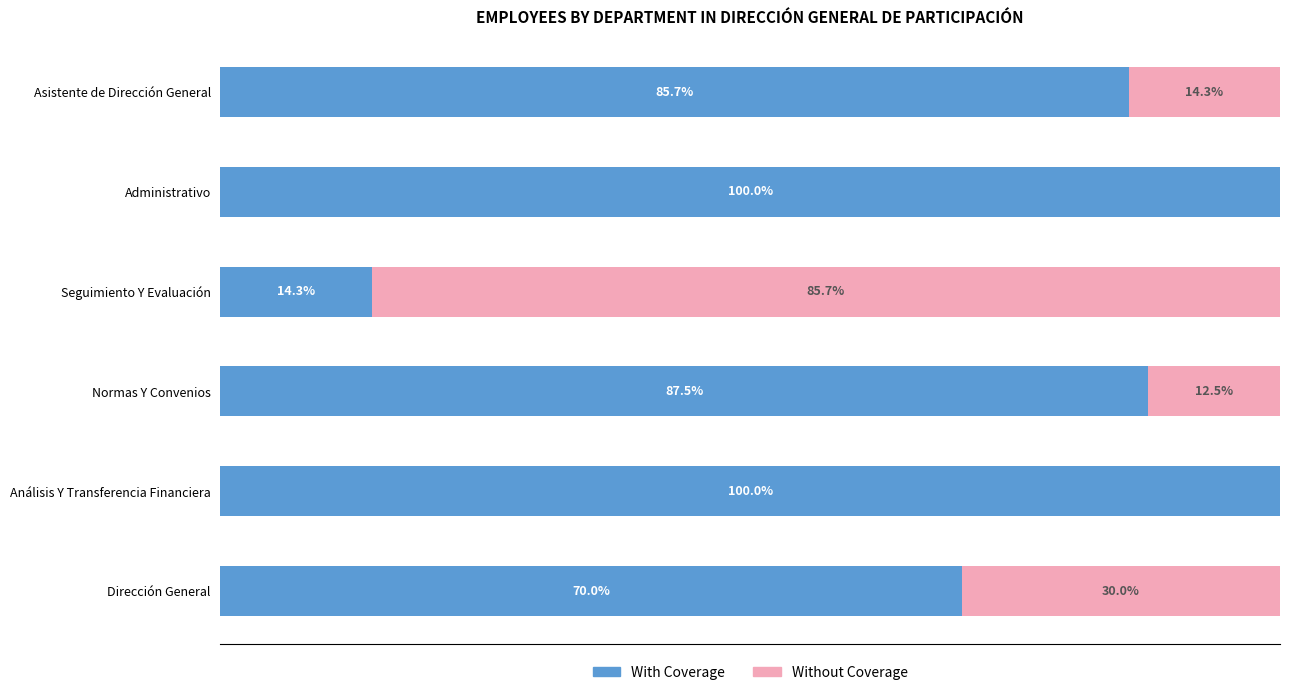

At which label is With Coverage closest to 57?

Dirección General